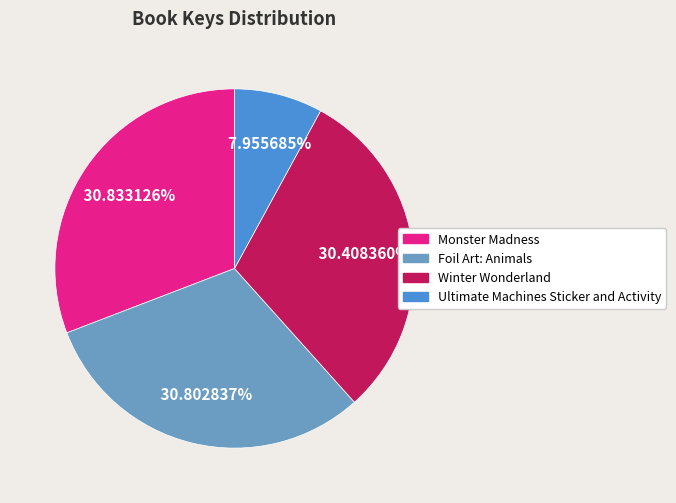

Which category has the smallest portion of the pie?

Ultimate Machines Sticker and Activity